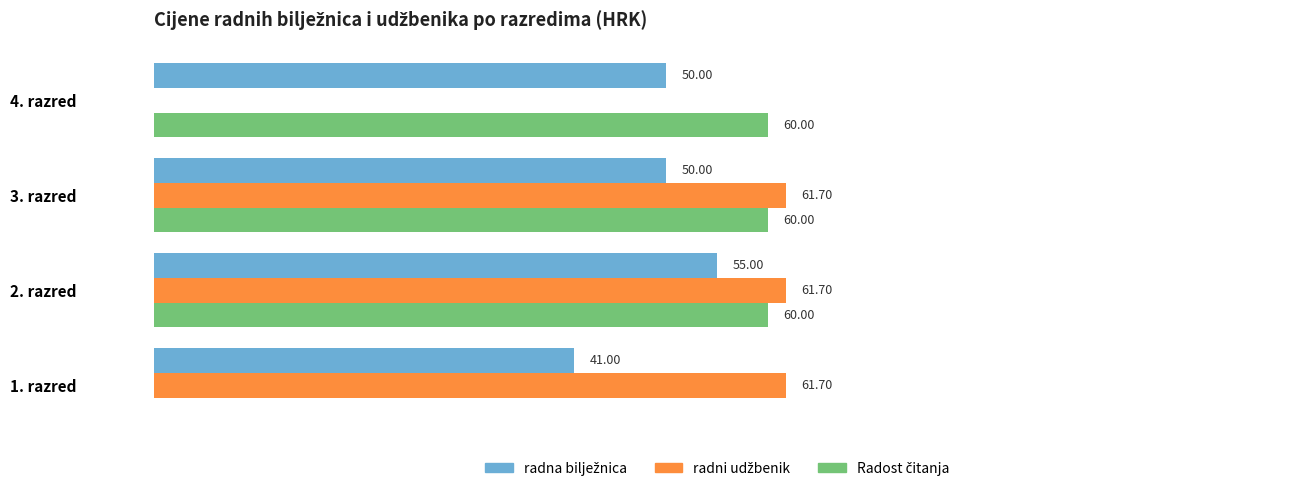

At which category is the sum across all series the highest?

2. razred